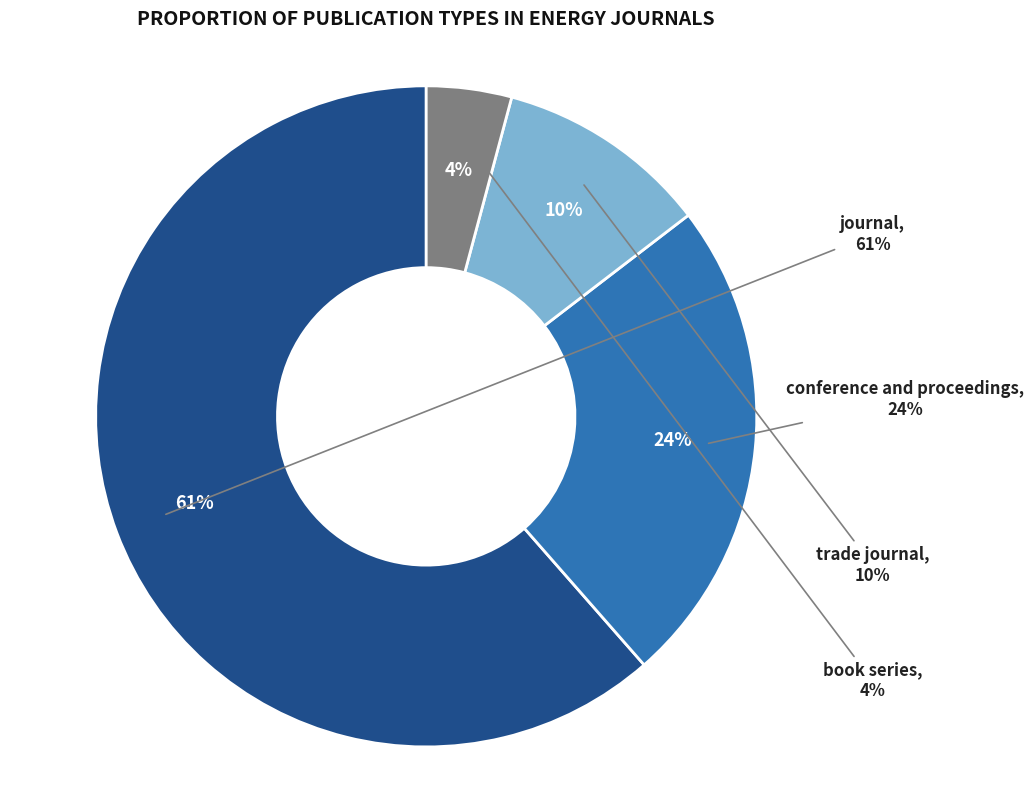

Is journal the majority of the pie?

Yes